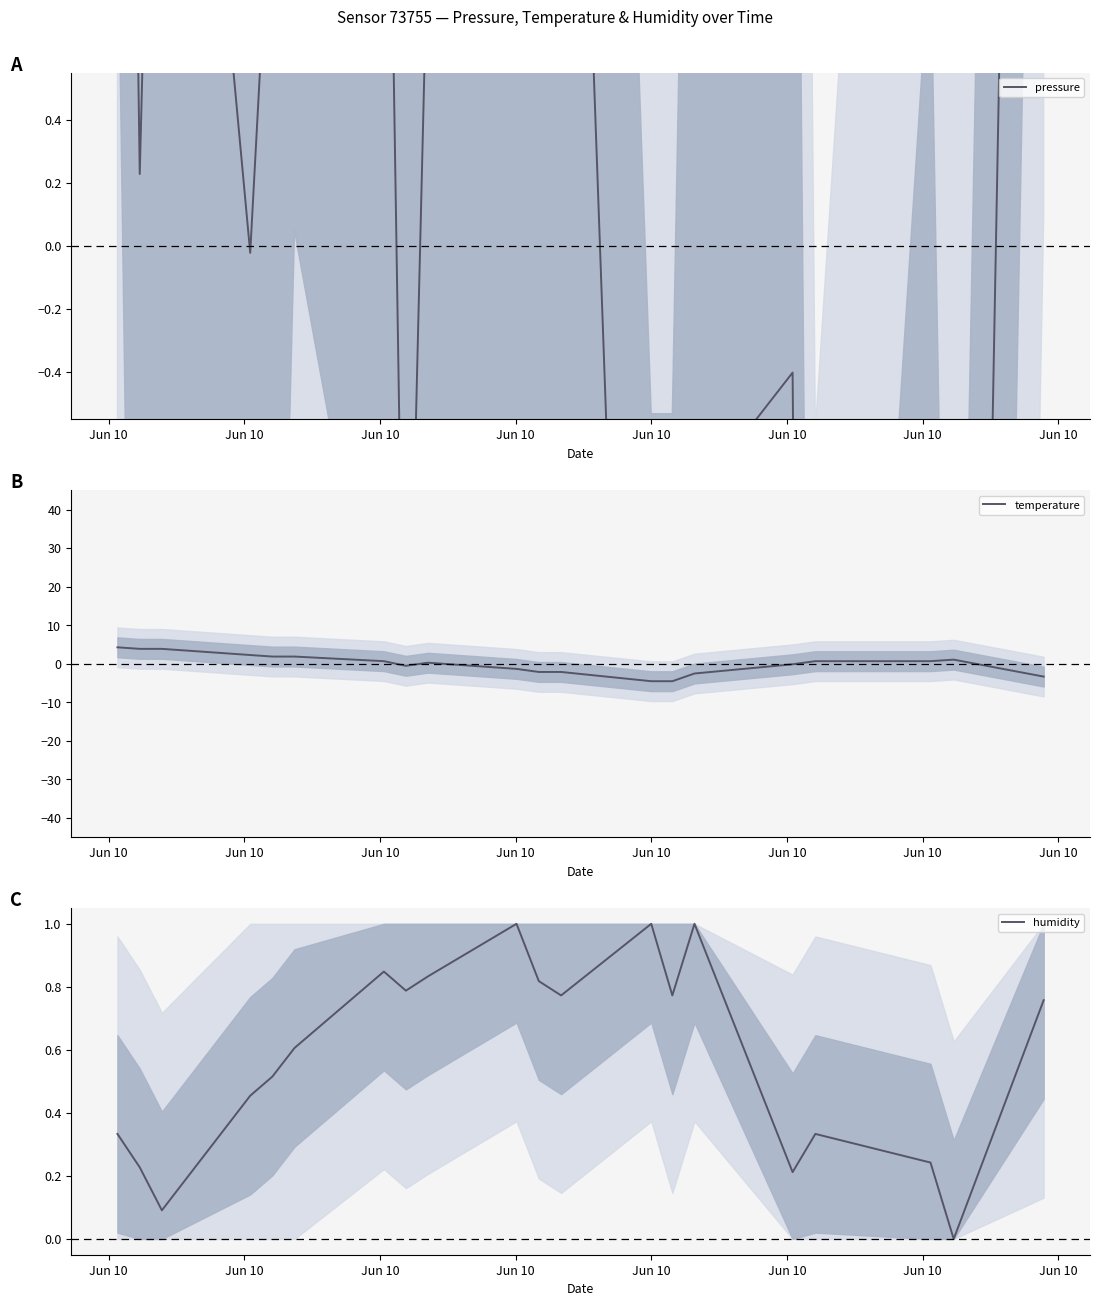

What is the lowest value of the temperature series?

-4.5